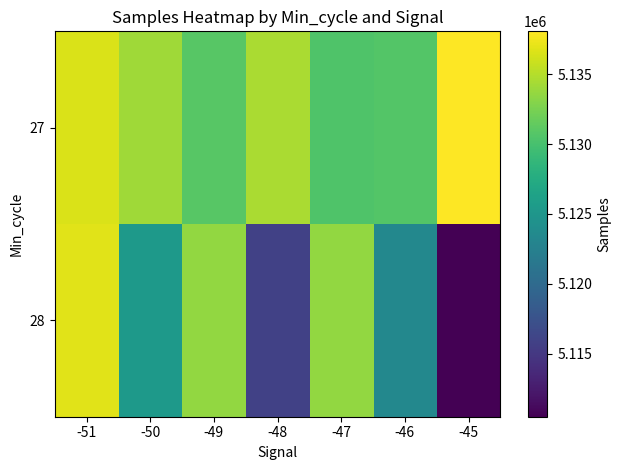

Which series has the largest range (max minus min)?

28